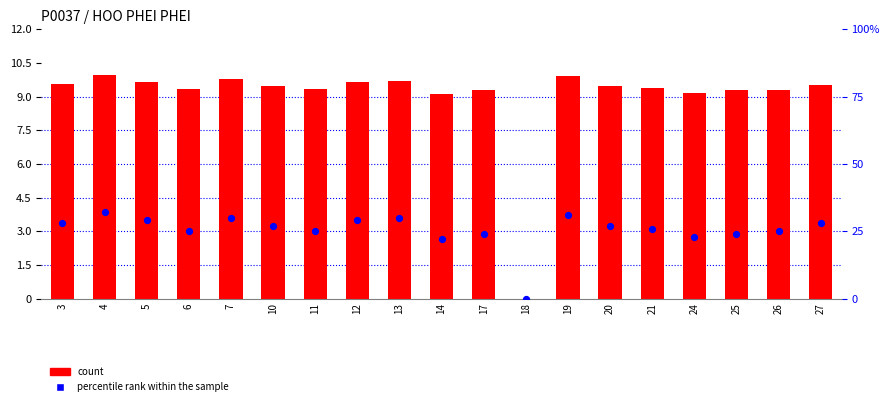

Which series has the largest total across all categories?

percentile rank within the sample